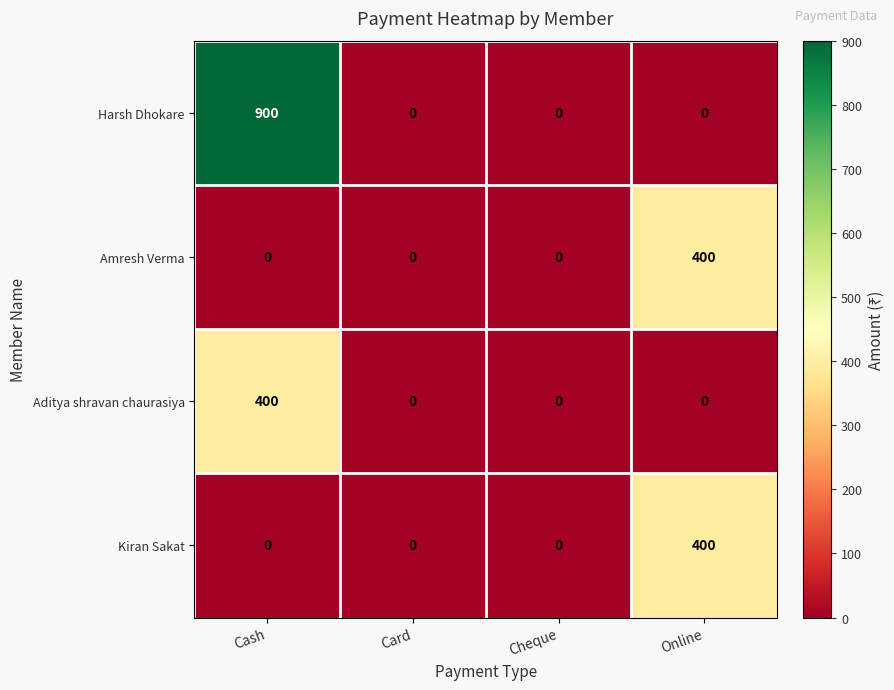

How many distinct data groups are displayed?

4